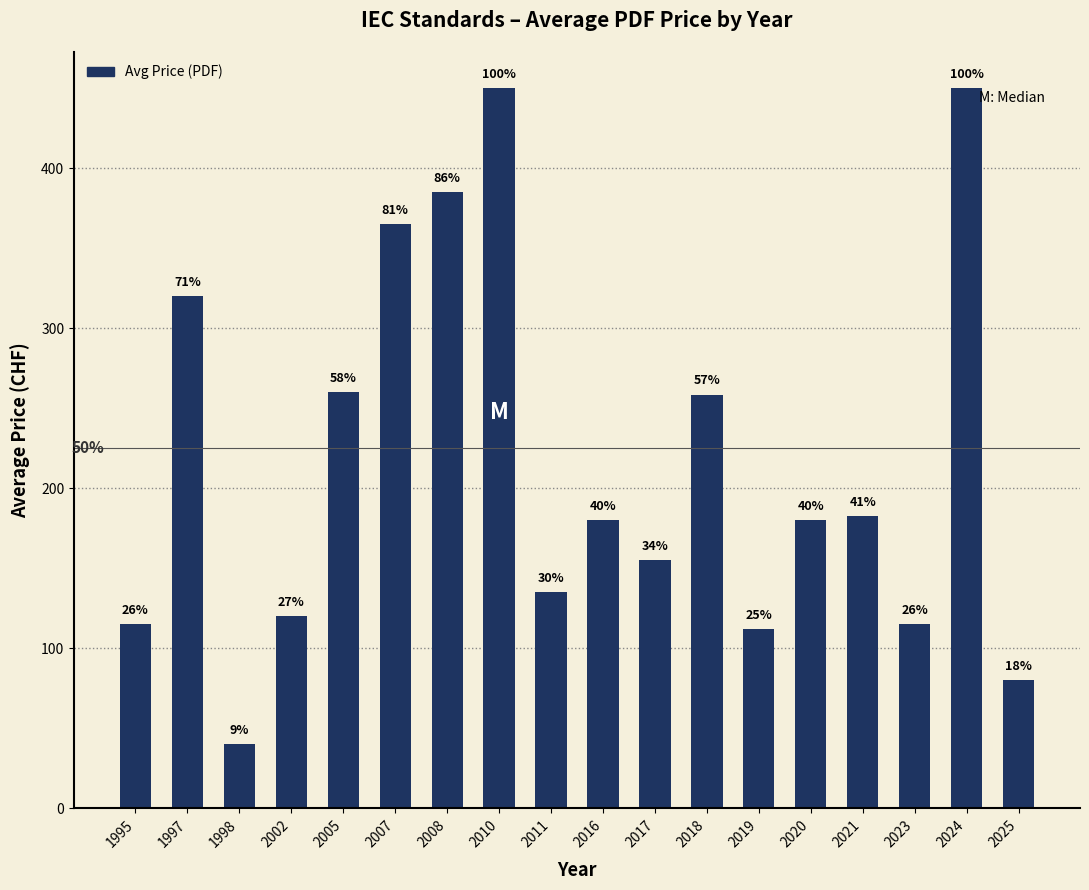

What is the sum of all values?

3903.0